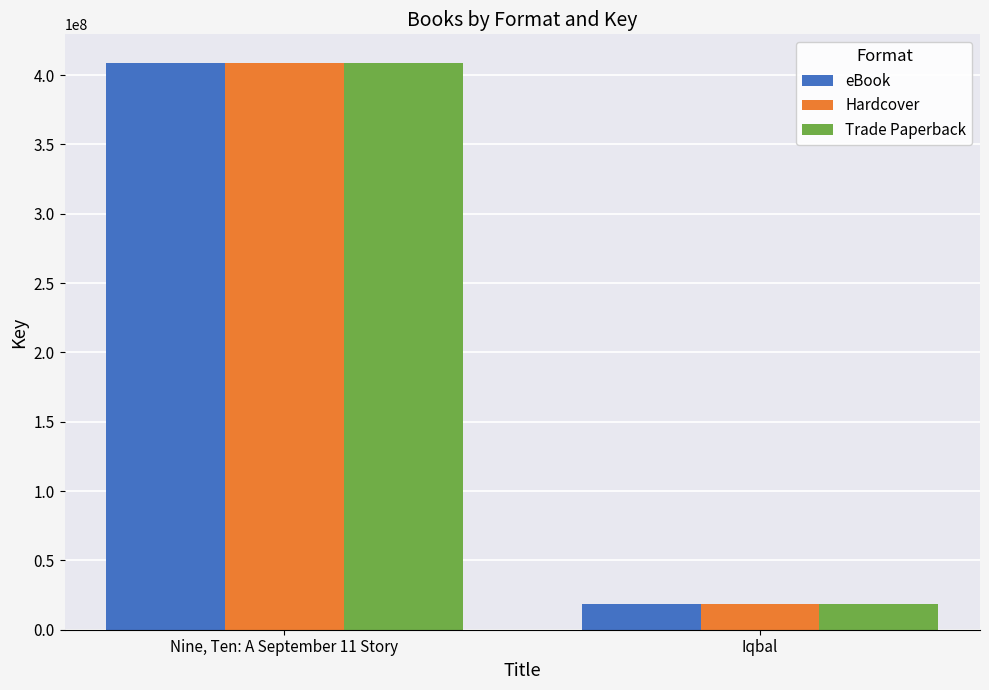

True or false: Hardcover has a value of 408889795 at Nine, Ten: A September 11 Story.

True